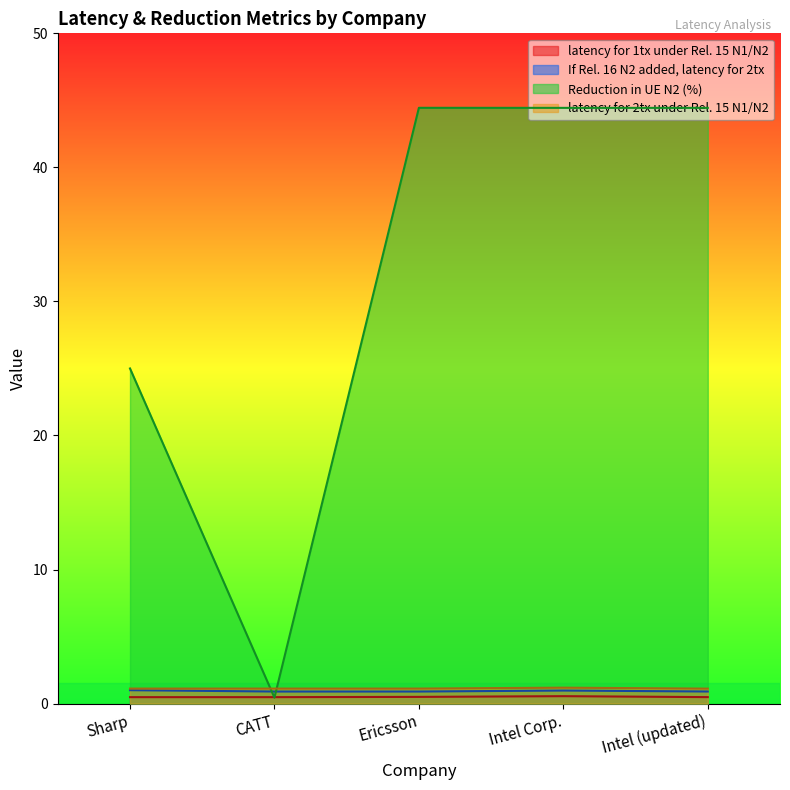

Which series ends up on top after the final intersection of If Rel. 16 N2 added, latency for 2tx and Reduction in UE N2 (%)?

Reduction in UE N2 (%)